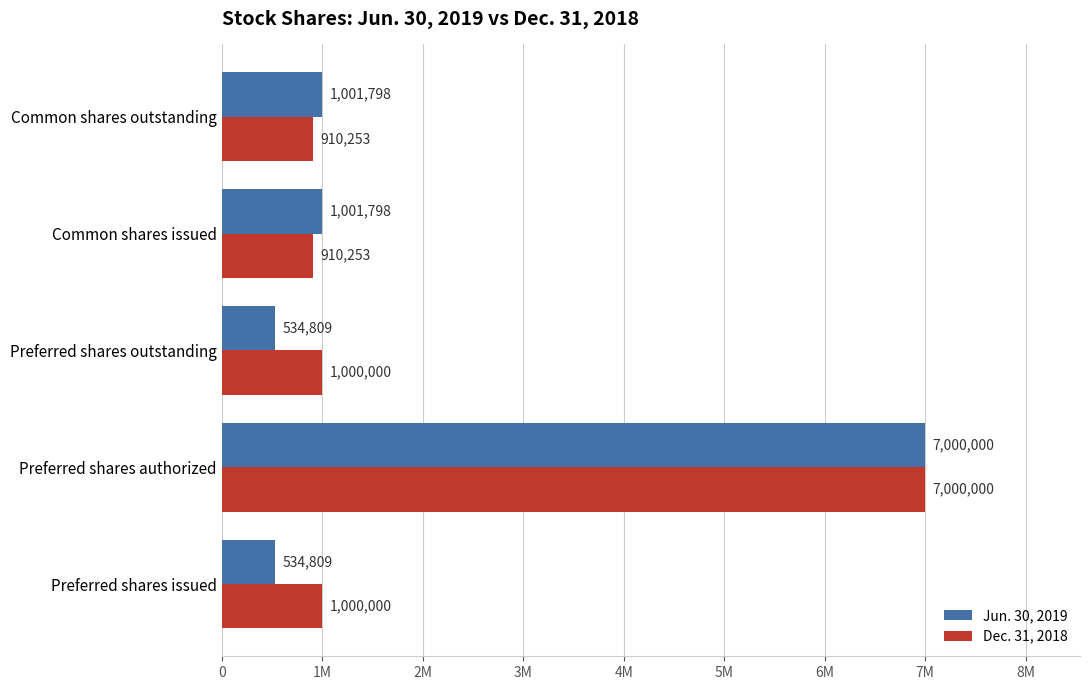

What position from the left is Preferred shares outstanding?

3